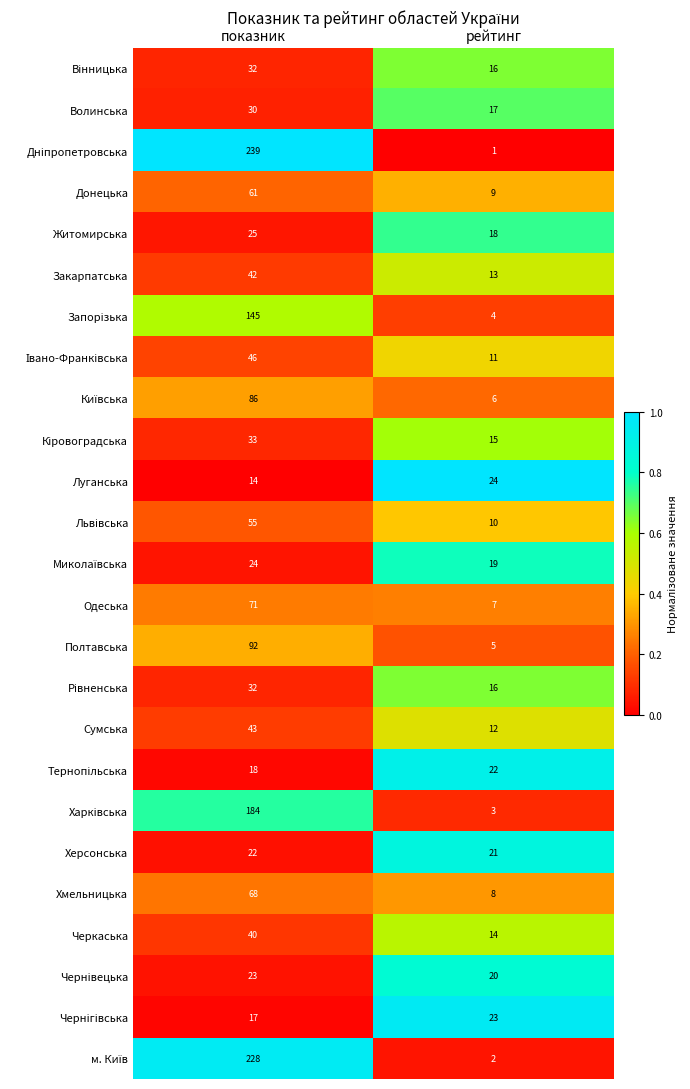

True or false: Полтавська has a value of 158 at показник.

False